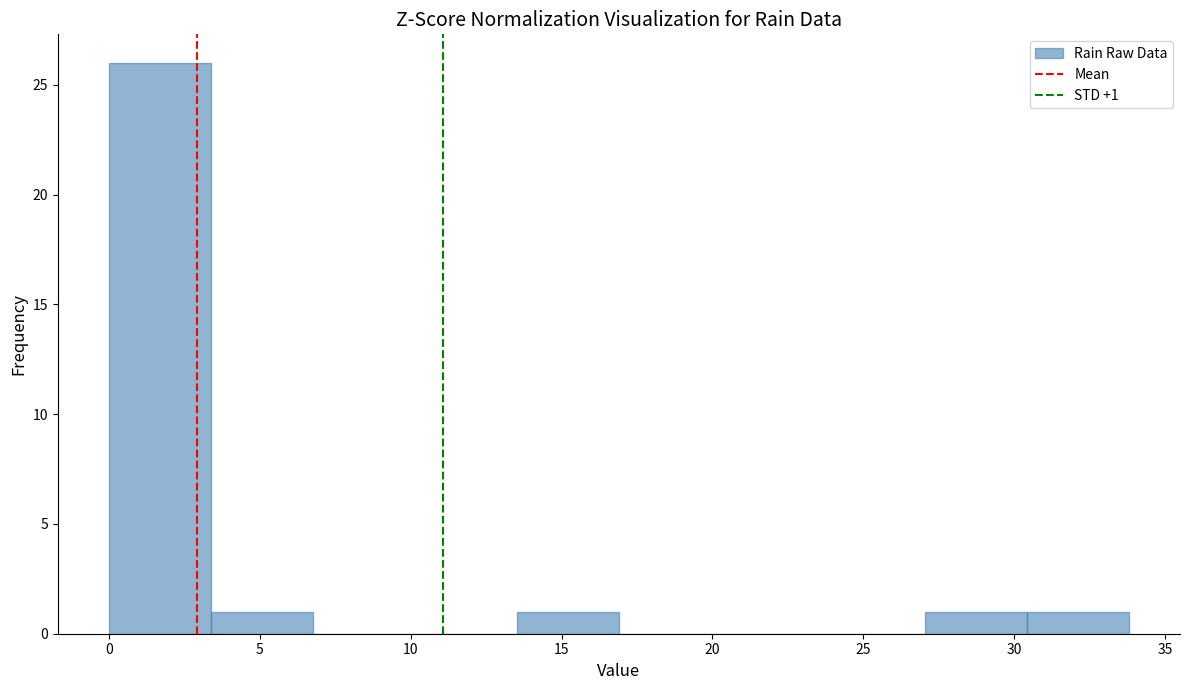

Which range on the x-axis has the tallest bar?

0.0 to 3.5